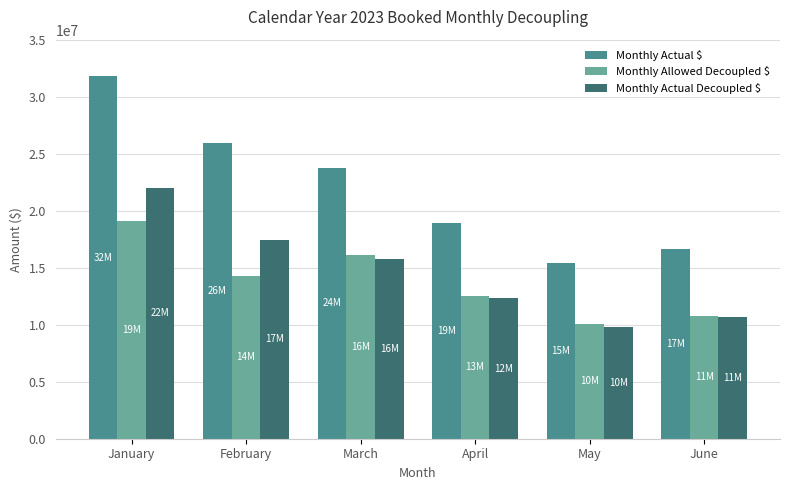

Where does the Monthly Allowed Decoupled $ series first go above 14250647?

January